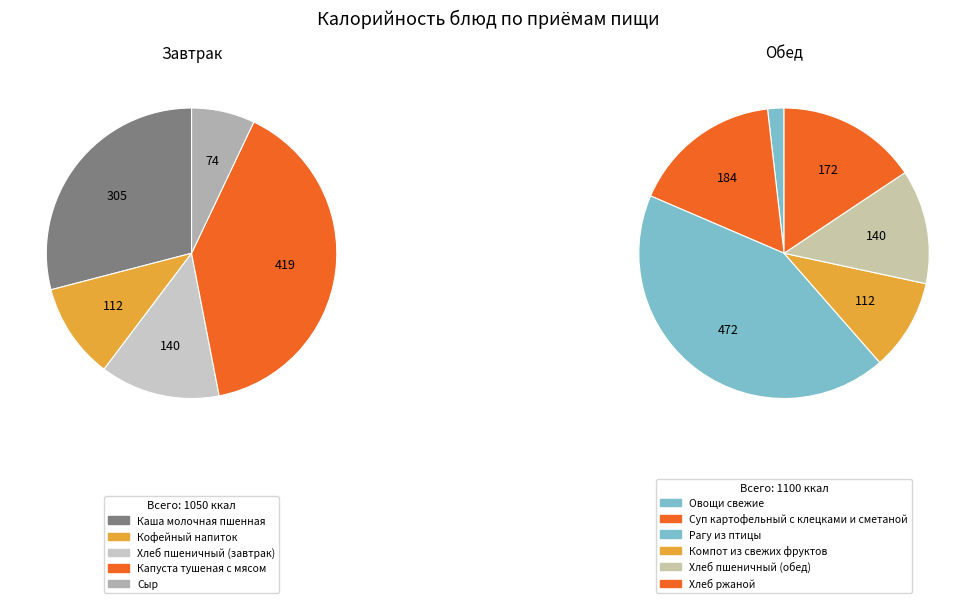

Rank the categories by value from highest to lowest.

Рагу из птицы, Капуста тушеная с мясом, Каша молочная пшенная, Суп картофельный с клецками и сметаной, Хлеб ржаной, Хлеб пшеничный (завтрак), Хлеб пшеничный (обед), Кофейный напиток, Компот из свежих фруктов, Сыр, Овощи свежие